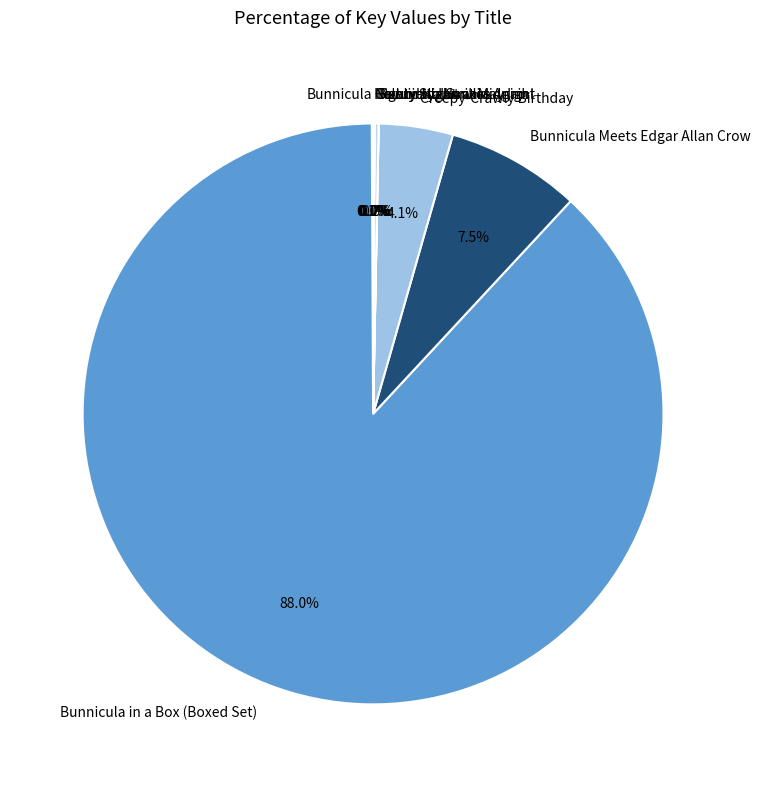

Is it true that Creepy-Crawly Birthday is 1% of the pie?

False